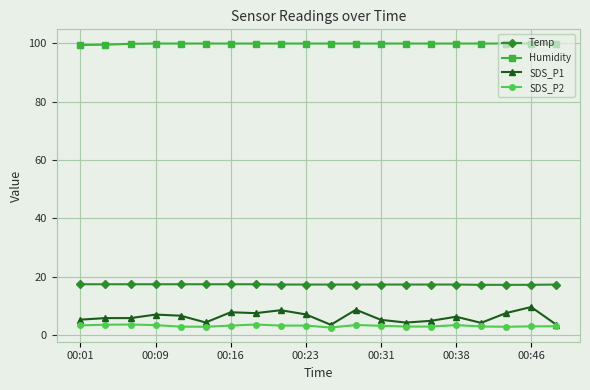

List the series in order of their peak value, lowest first.

SDS_P2, SDS_P1, Temp, Humidity